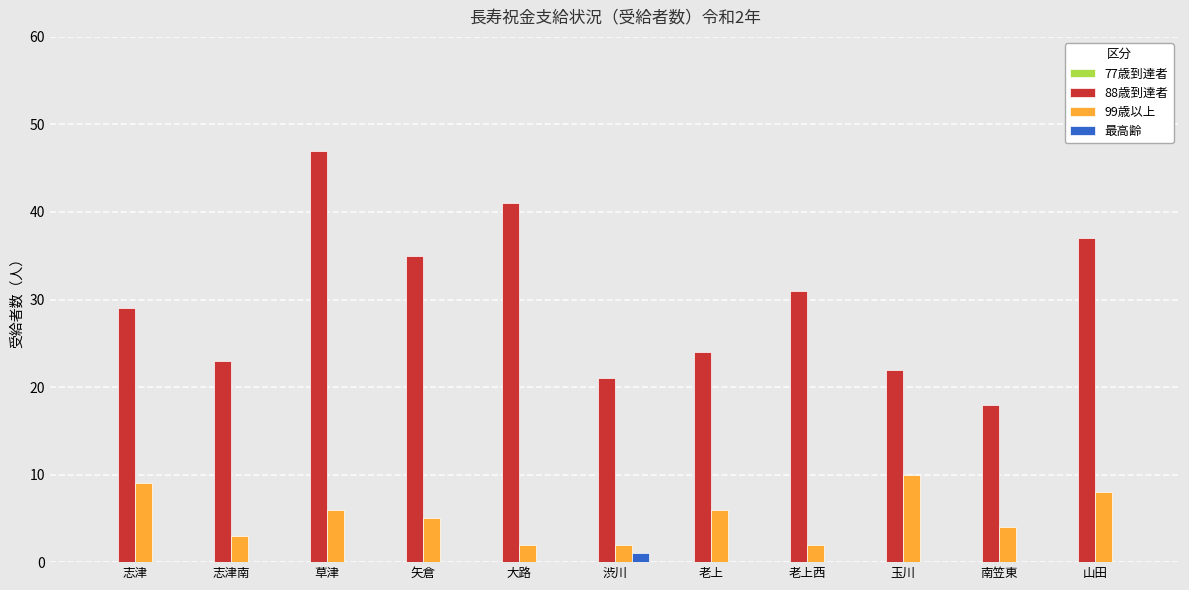

Is the value of 最高齢 at 渋川 greater than the value of 88歳到達者 at 志津南?

No